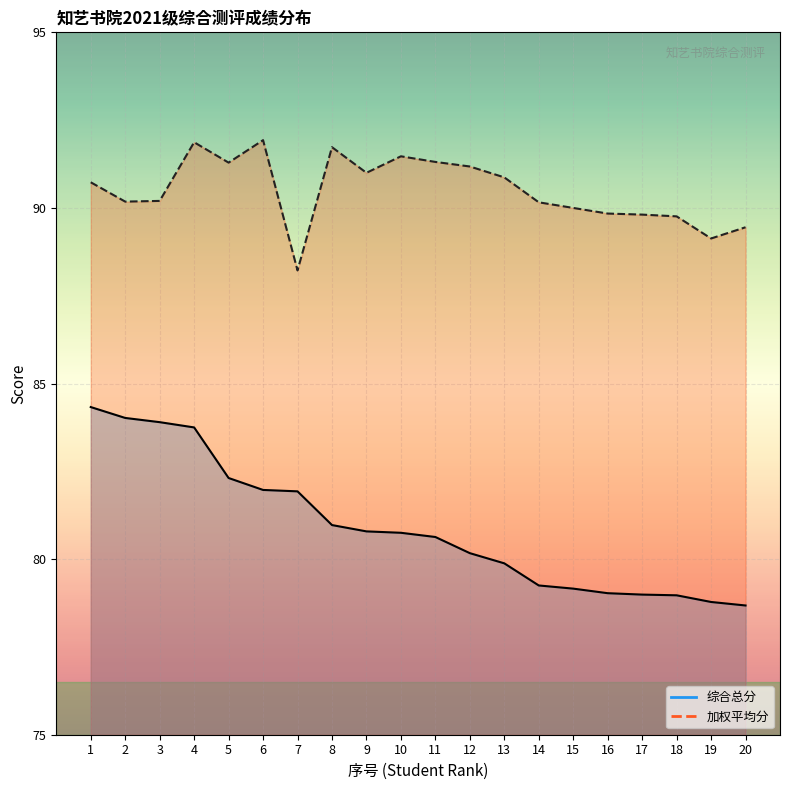

Which label corresponds to the smallest value in the chart?

20